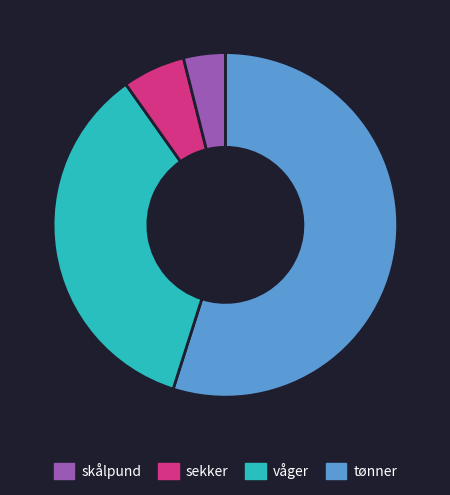

How many segments does this pie chart have?

4